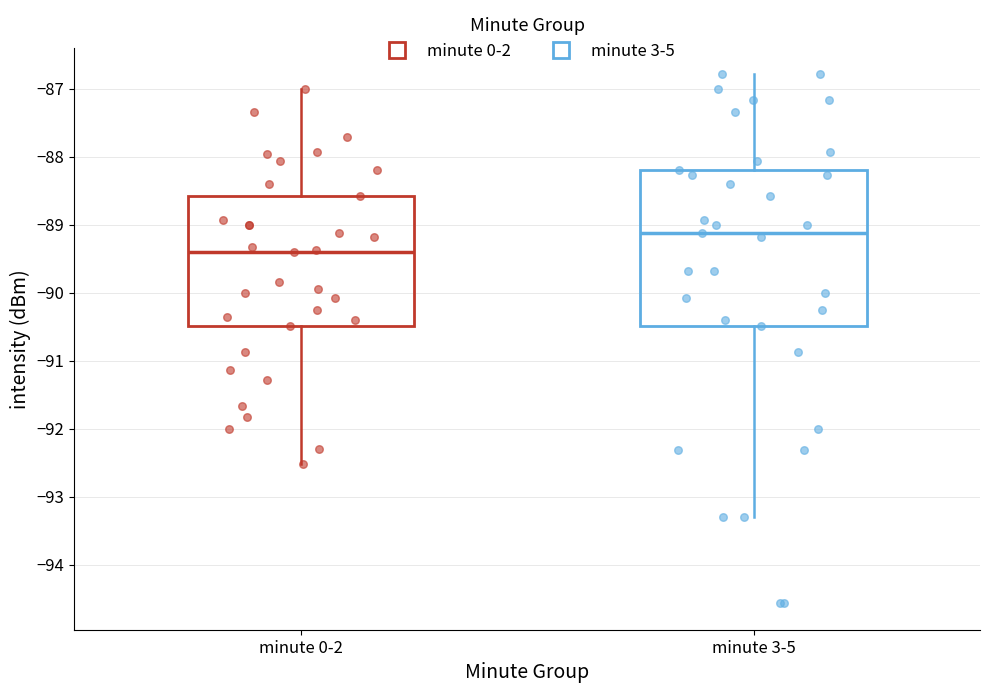

Which box is the tallest, from its lower edge to its upper edge?

minute 3-5